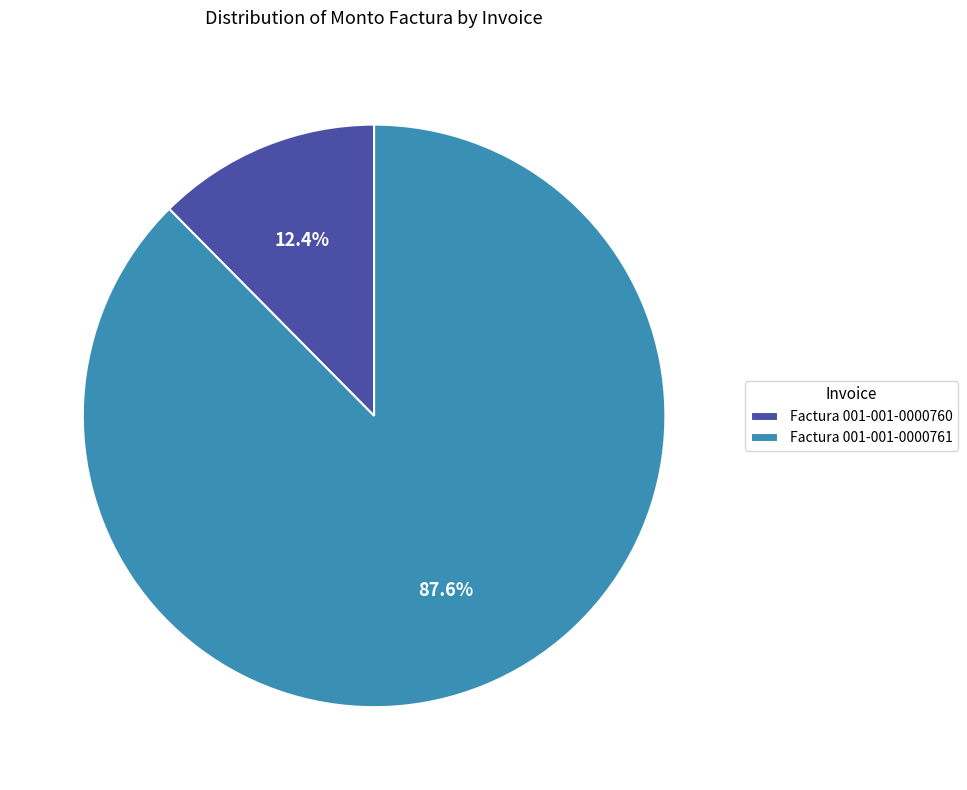

Which category has the smallest portion of the pie?

Factura 001-001-0000760